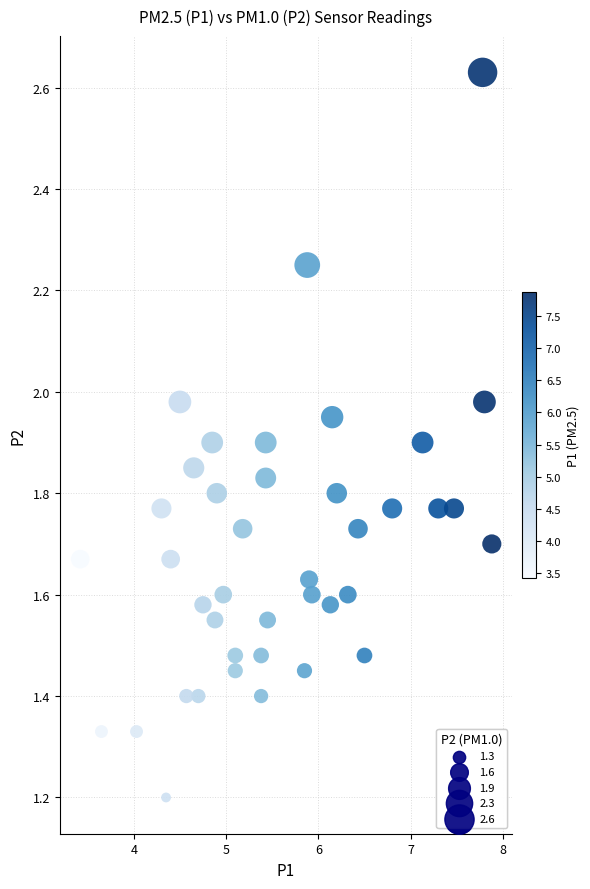

What Y value in the scatter plot is closest to 1?

1.2